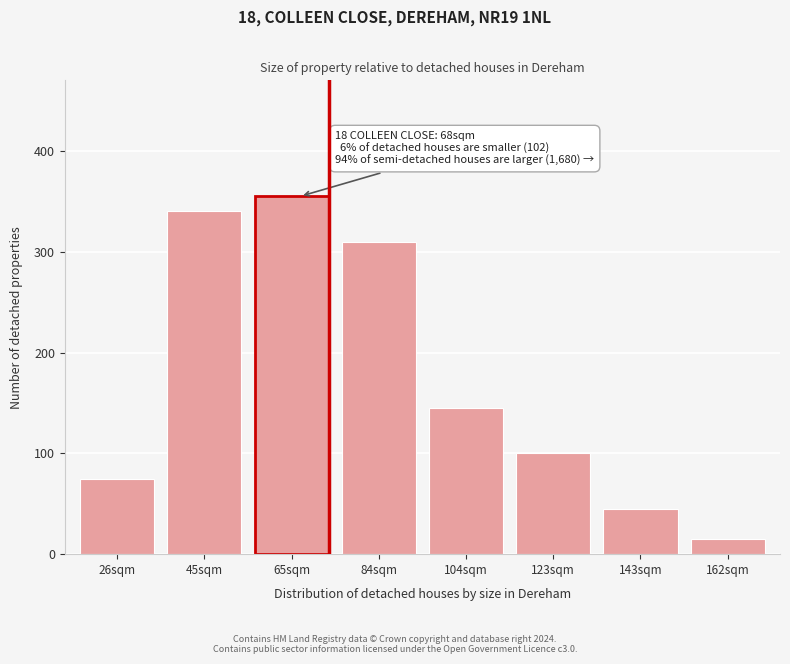

Reading left to right, extract all data points from this chart.

26sqm=75	45sqm=340	65sqm=355	84sqm=310	104sqm=145	123sqm=100	143sqm=45	162sqm=15